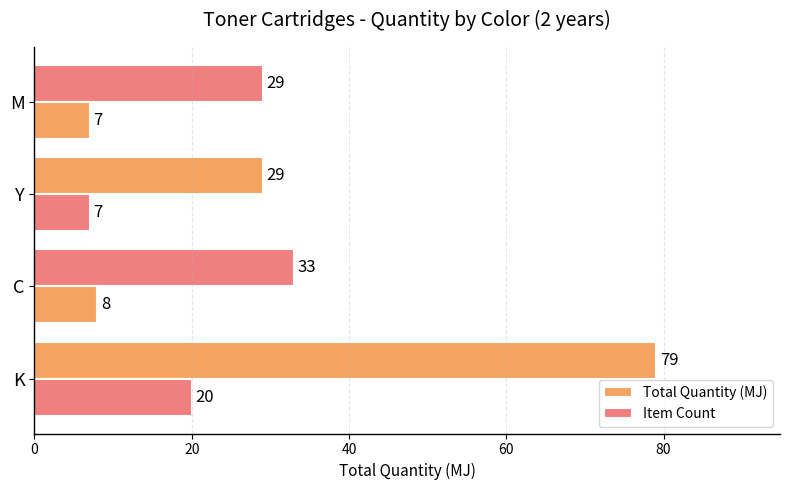

How many data points in Item Count are less than 8?

2